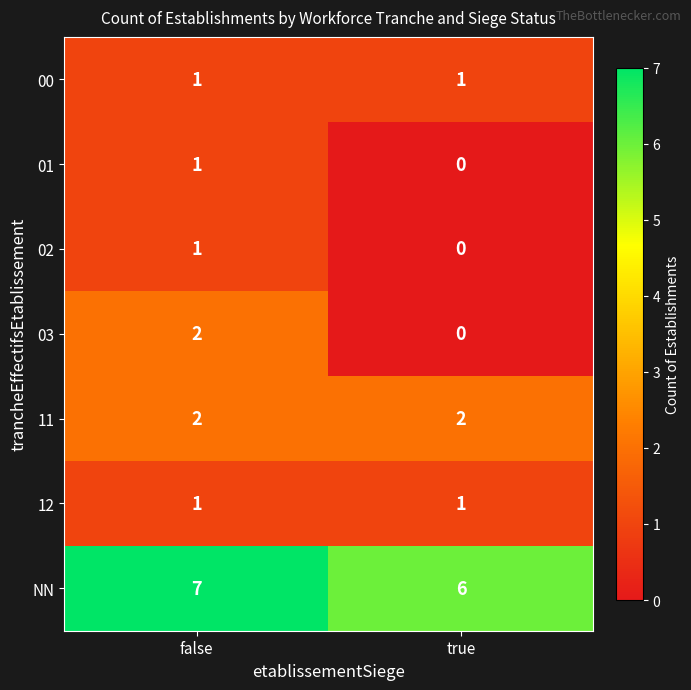

The 11 series shows 1 at true. True or false?

False